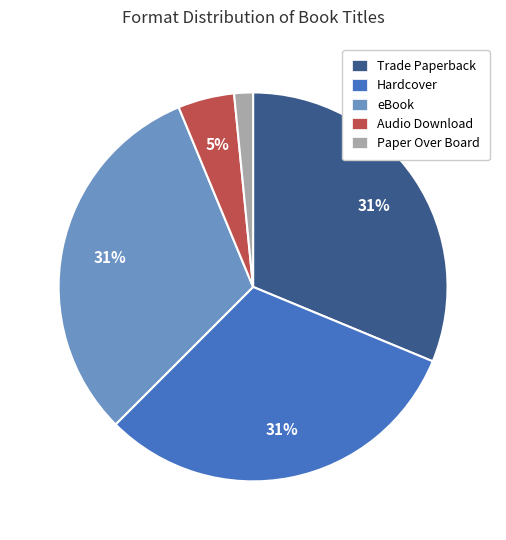

How many segments does this pie chart have?

5